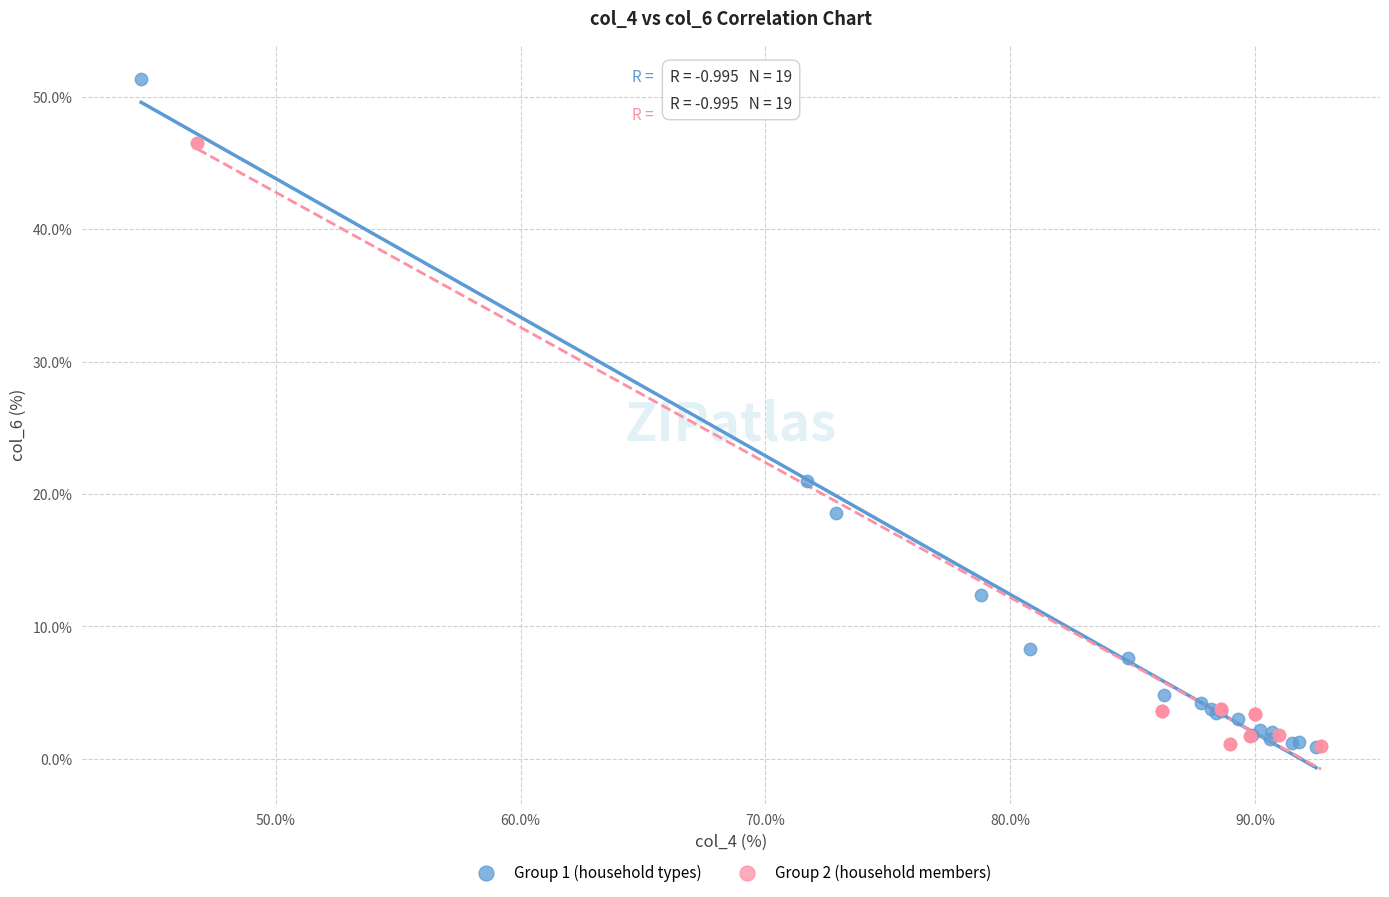

Which series contains the highest Y value?

Group 1 (household types)